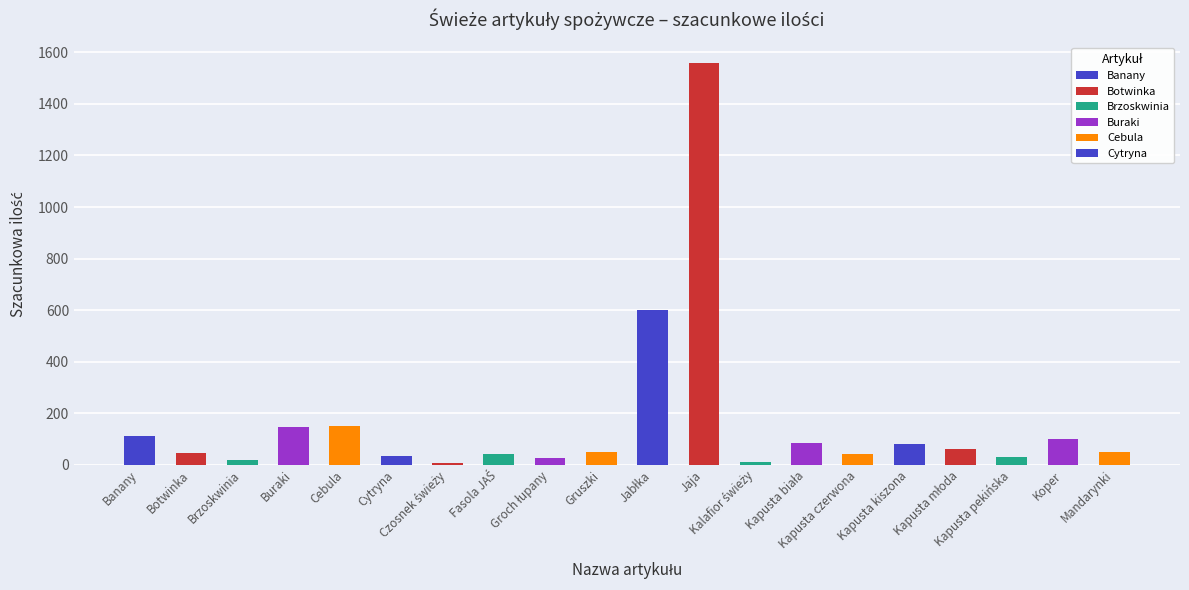

What is the difference between the maximum and minimum values?

1554